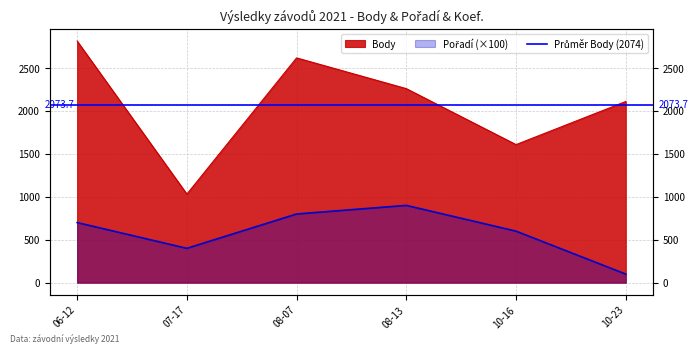

True or false: Pořadí has a value of 576 at 07-17.

False